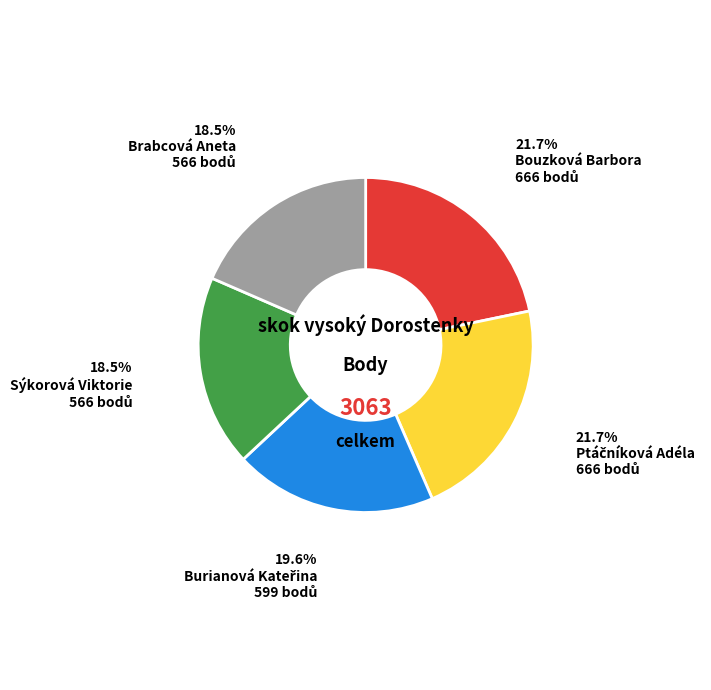

How many slices are in this pie chart?

5